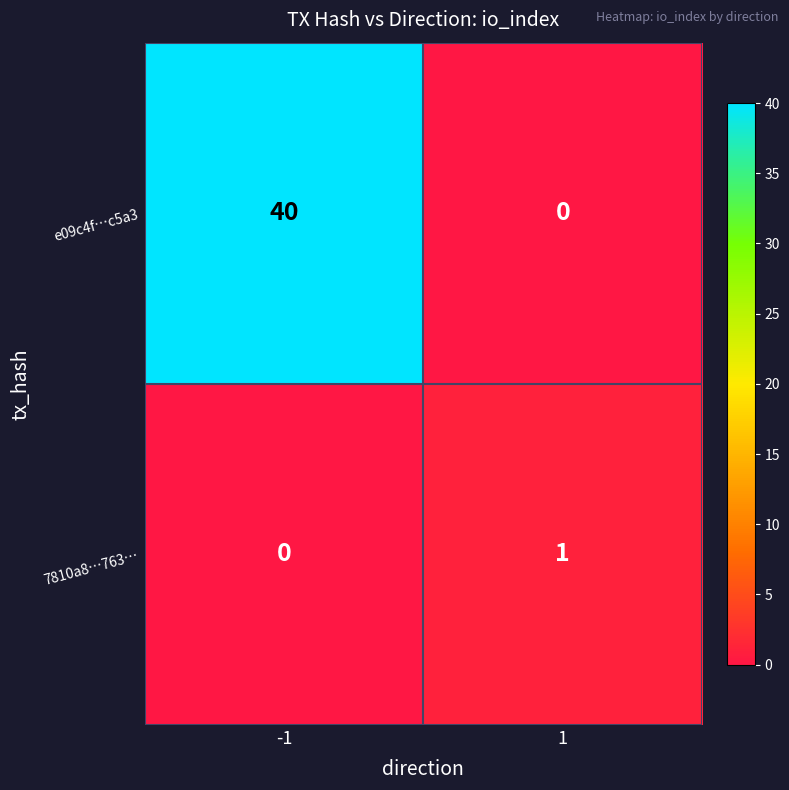

The e09c4f…c5a3 series shows 40 at -1. True or false?

True